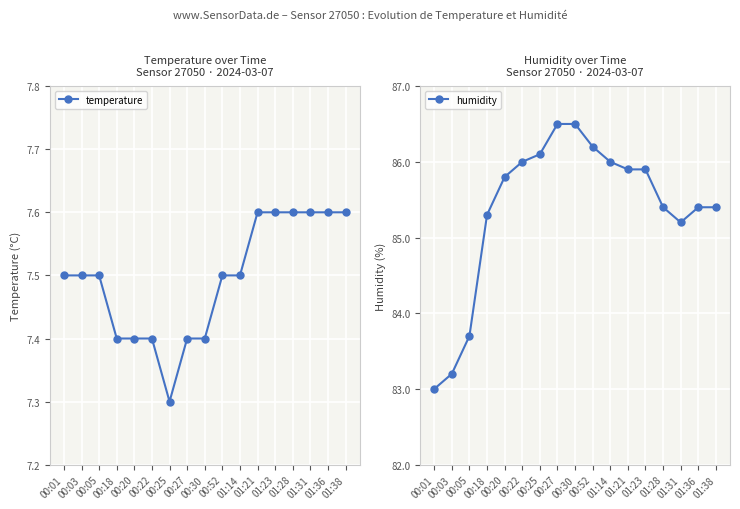

Which category has the lowest value across all series?

00:25